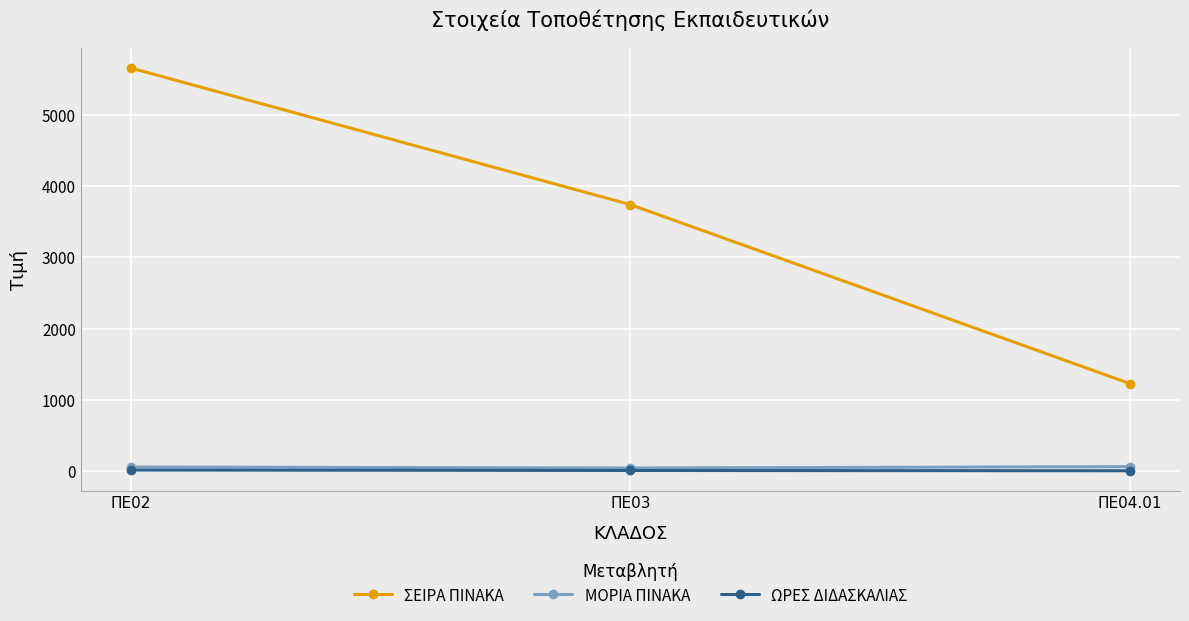

Between ΠΕ02 and ΠΕ03, which series saw the biggest shift?

ΣΕΙΡΑ ΠΙΝΑΚΑ